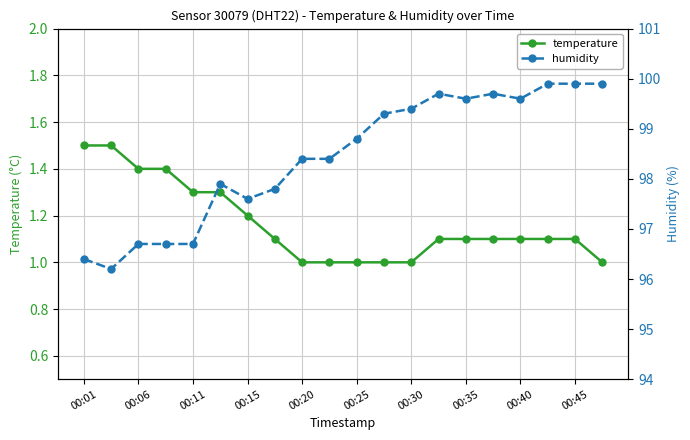

List the series in order of their peak value, highest first.

humidity, temperature